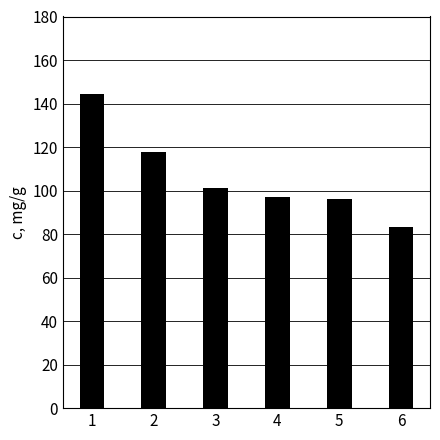

Where is the data nearest to the value 113?

2